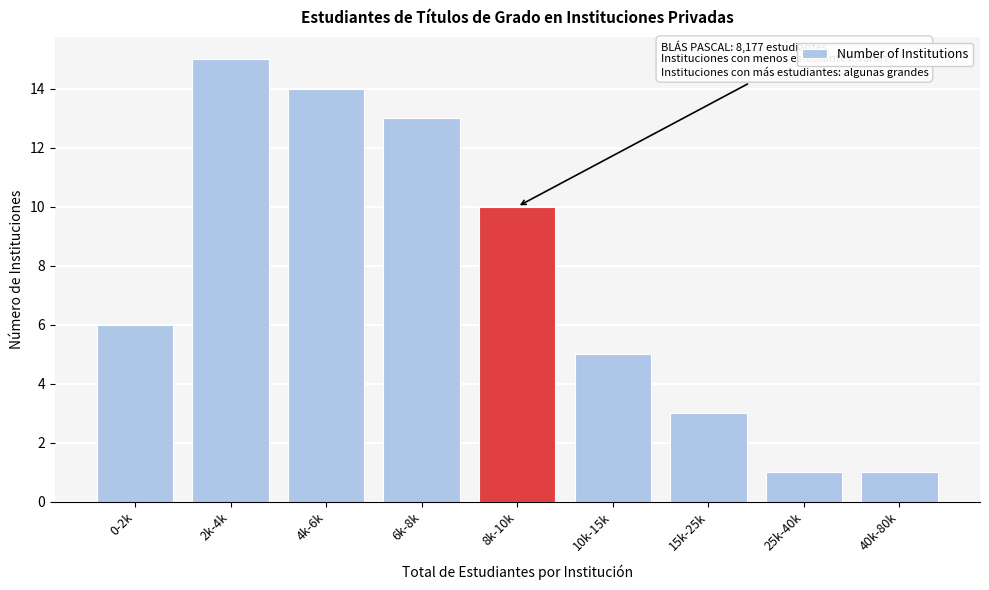

Reading right to left, what are all the values shown in this chart?

1	1	3	5	10	13	14	15	6